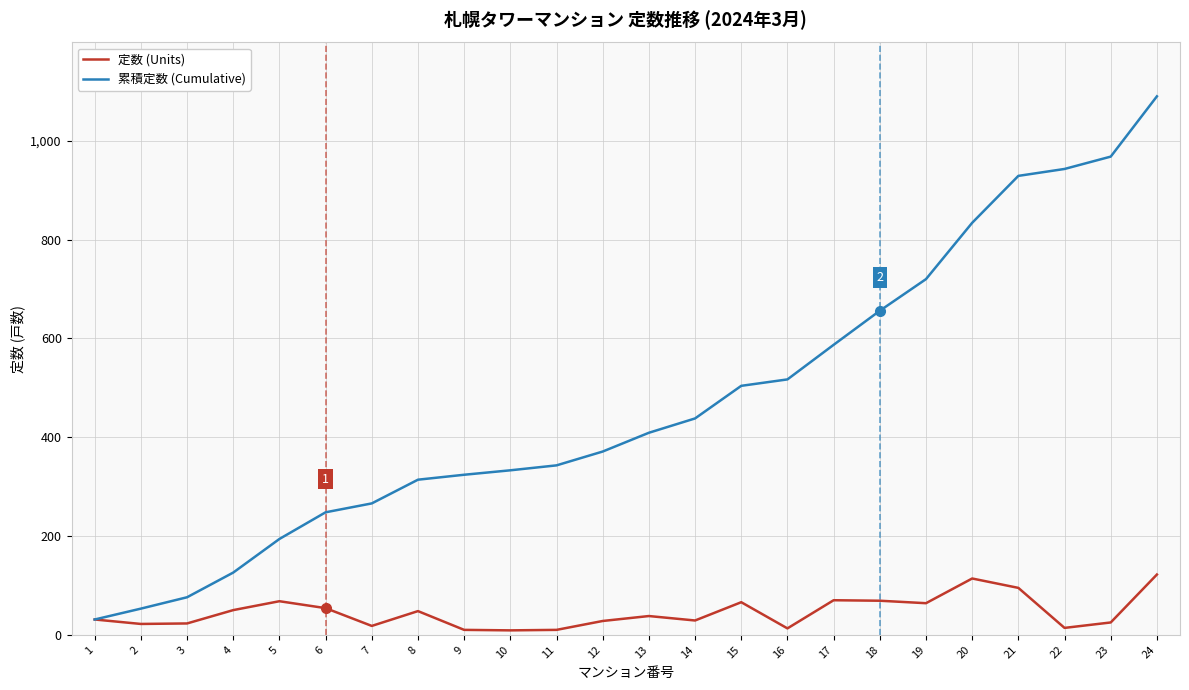

At which category is the sum across all series the highest?

24